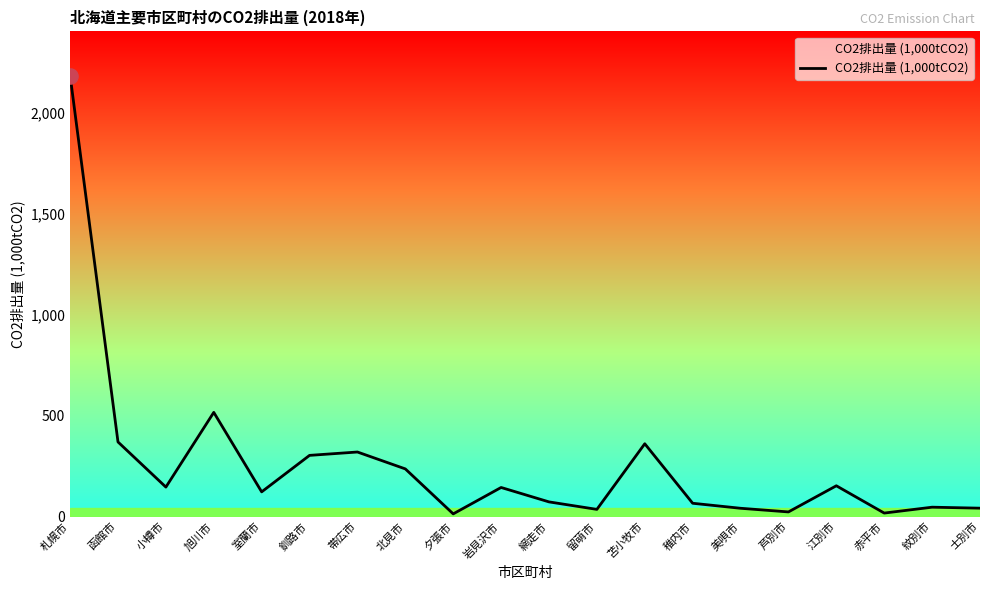

Which has a higher value, 留萌市 or 岩見沢市?

岩見沢市